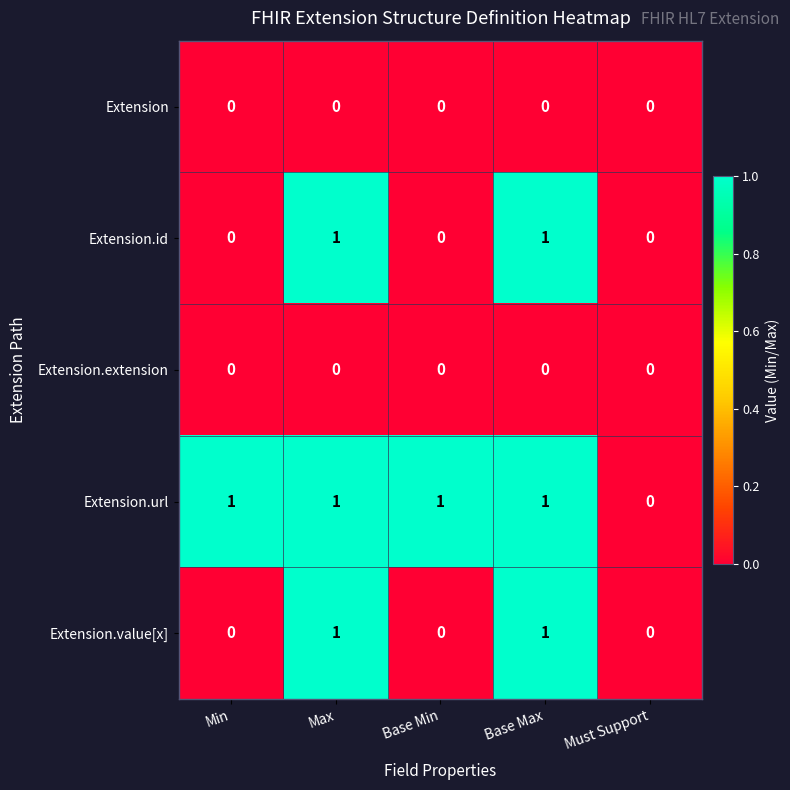

Reading left to right, transcribe all the data shown in this chart.

Extension: 0	0	0	0	0
Extension.id: 0	1	0	1	0
Extension.extension: 0	0	0	0	0
Extension.url: 1	1	1	1	0
Extension.value[x]: 0	1	0	1	0